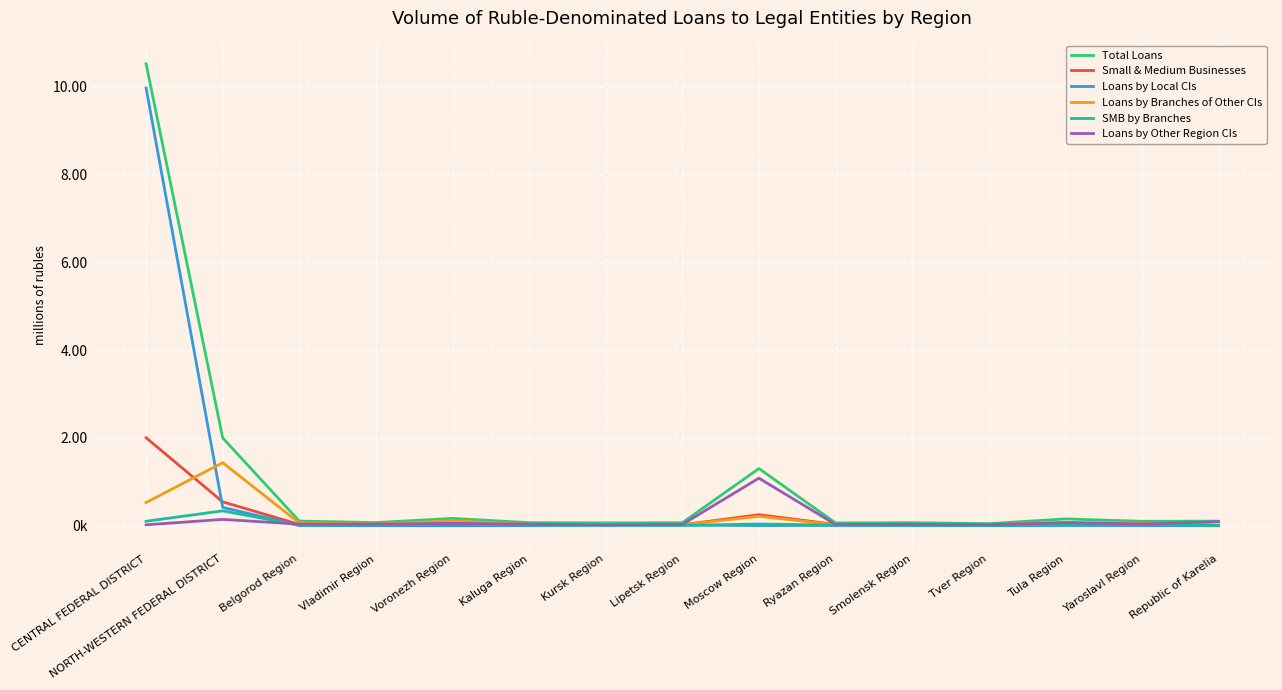

Where does the Total Loans series first go above 101595?

CENTRAL FEDERAL DISTRICT